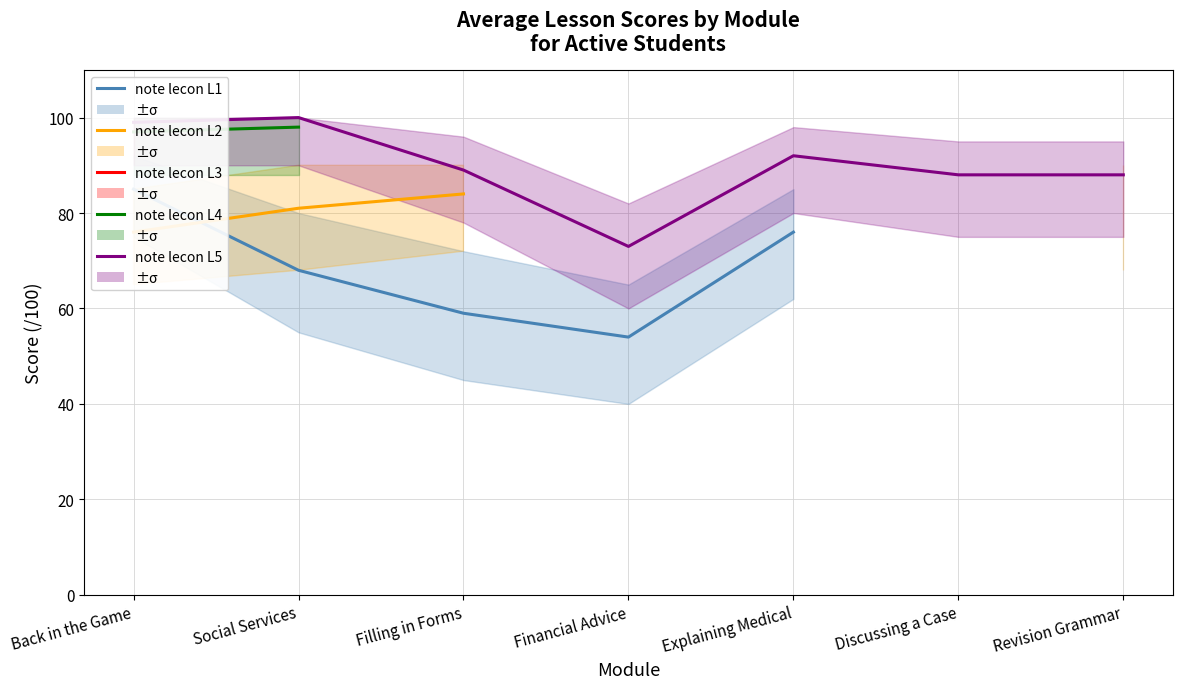

At which label does note lecon L1 first exceed 76?

Back in the Game